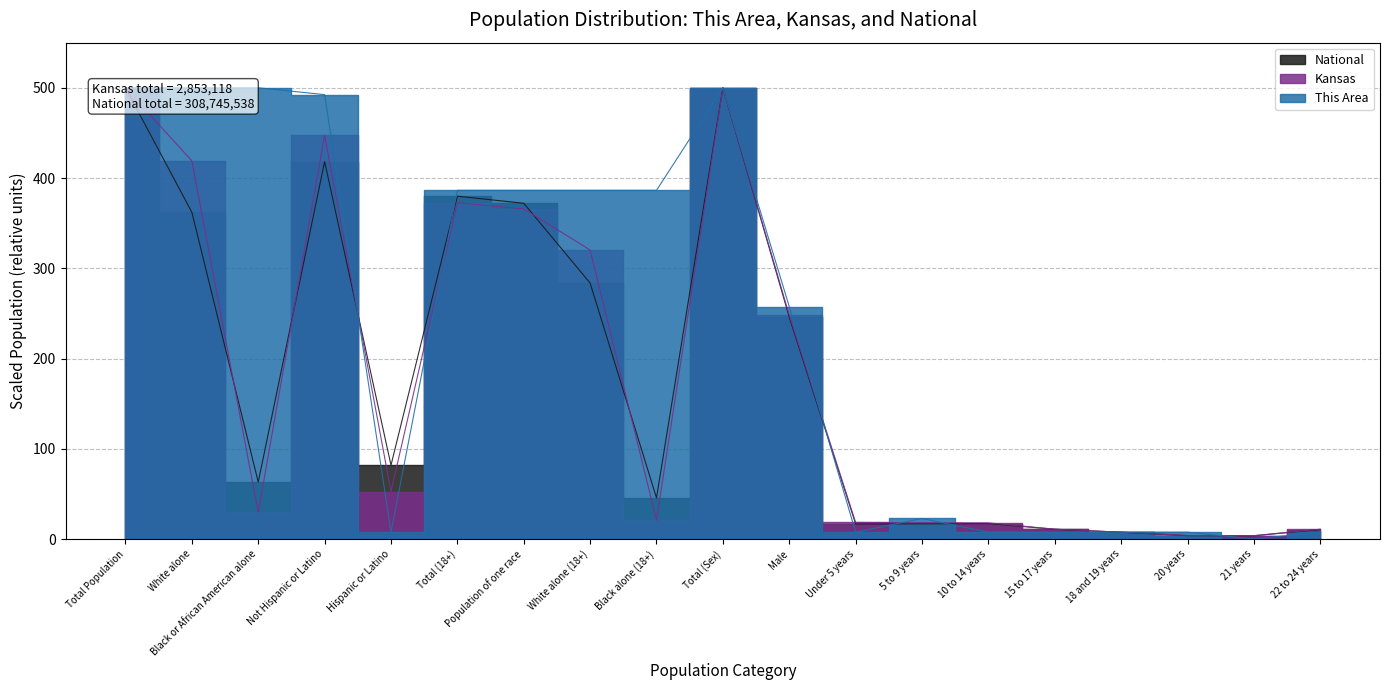

At which label is Kansas closest to 251?

Male